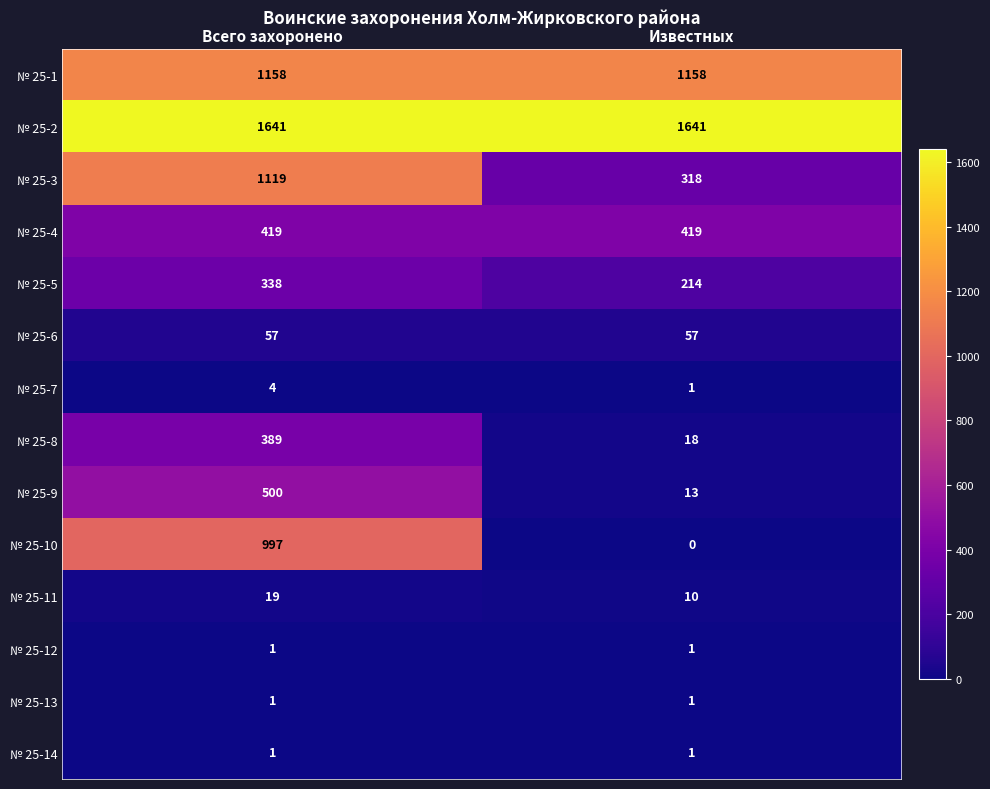

Rank the categories by № 25-9 value from lowest to highest.

Известных, Всего захоронено